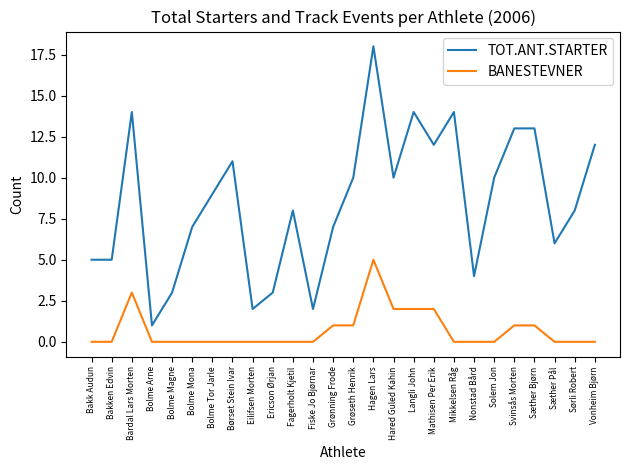

The TOT.ANT.STARTER series shows 6 at Grøseth Henrik. True or false?

False